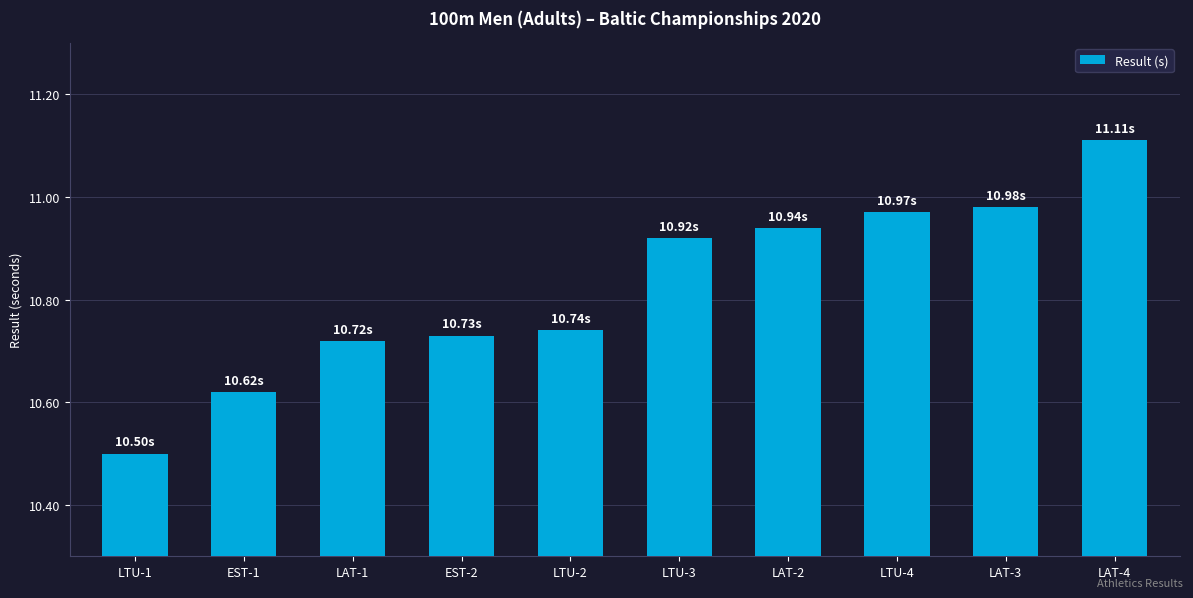

What is the ratio of the value at LTU-3 to the value at LTU-4?

1.0